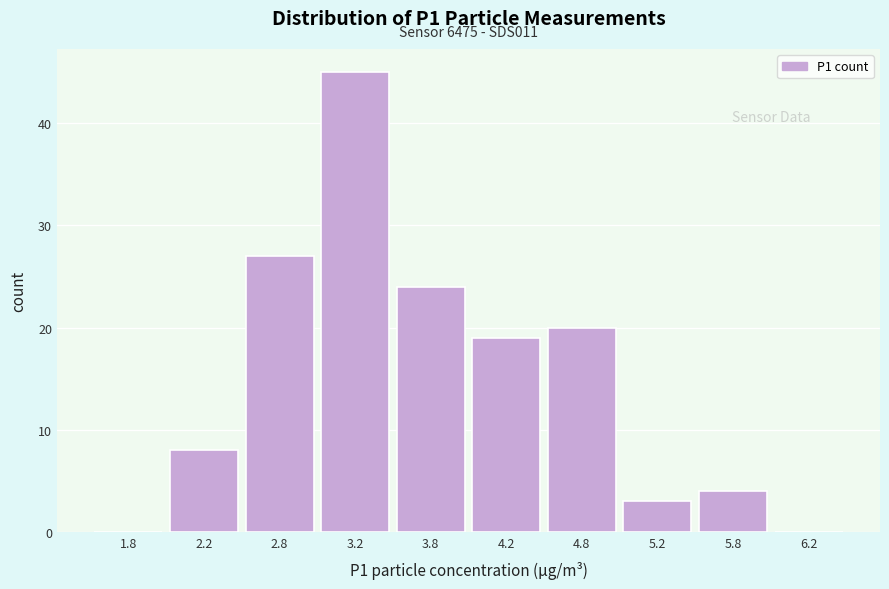

Over which range of the x-axis is the bar tallest?

3.0 to 3.5